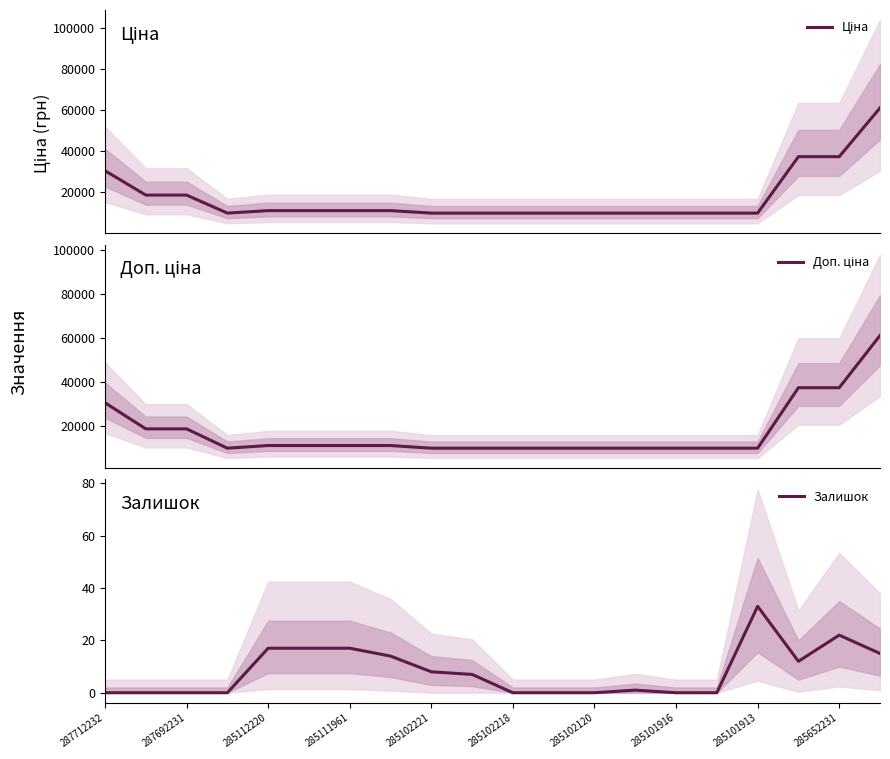

At which label does Ціна first exceed 11113?

287712232